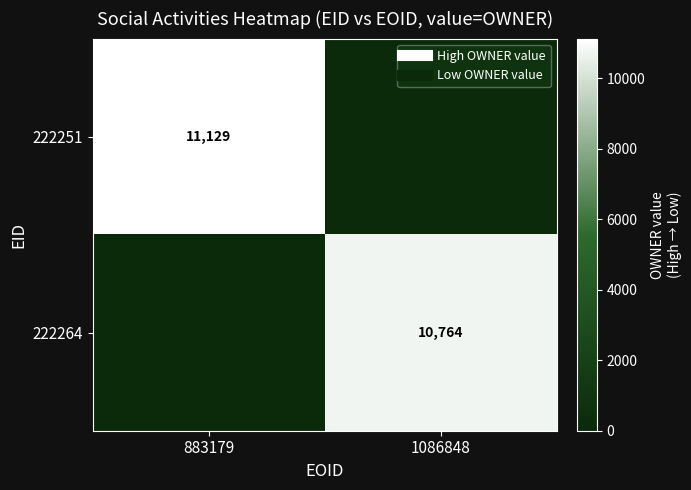

What is the spread (max minus min) of values at 1086848?

10764